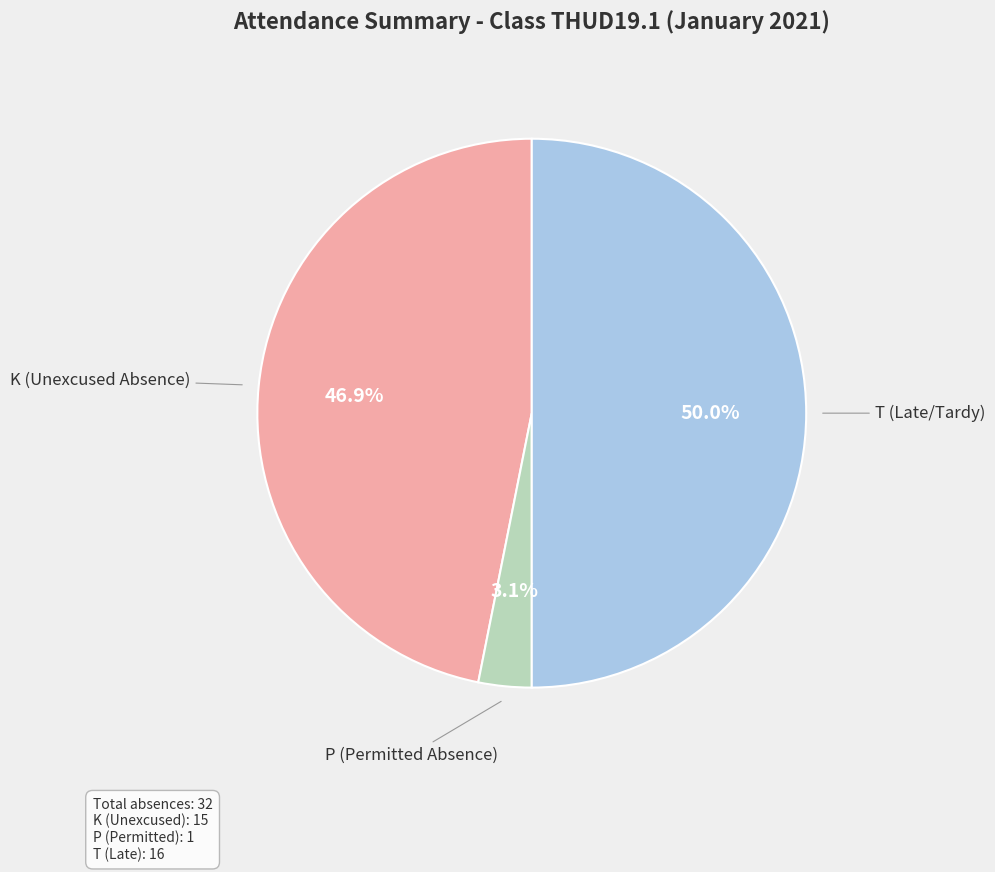

How many segments does this pie chart have?

3